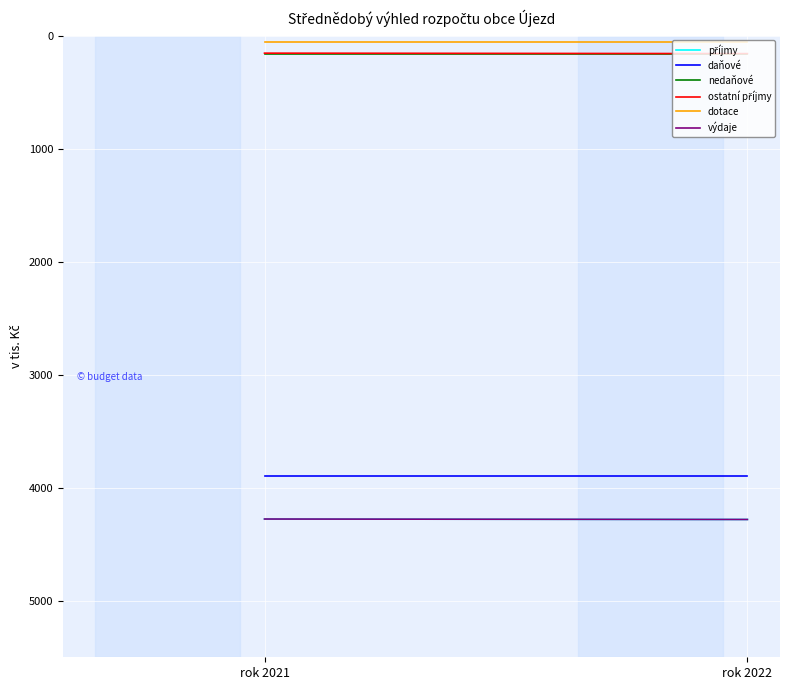

The daňové series shows 3900 at rok 2022. True or false?

True